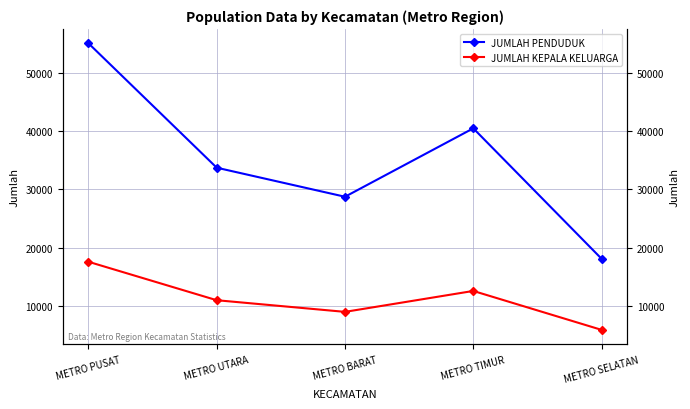

What is the difference between the highest and lowest values at METRO BARAT?

19707